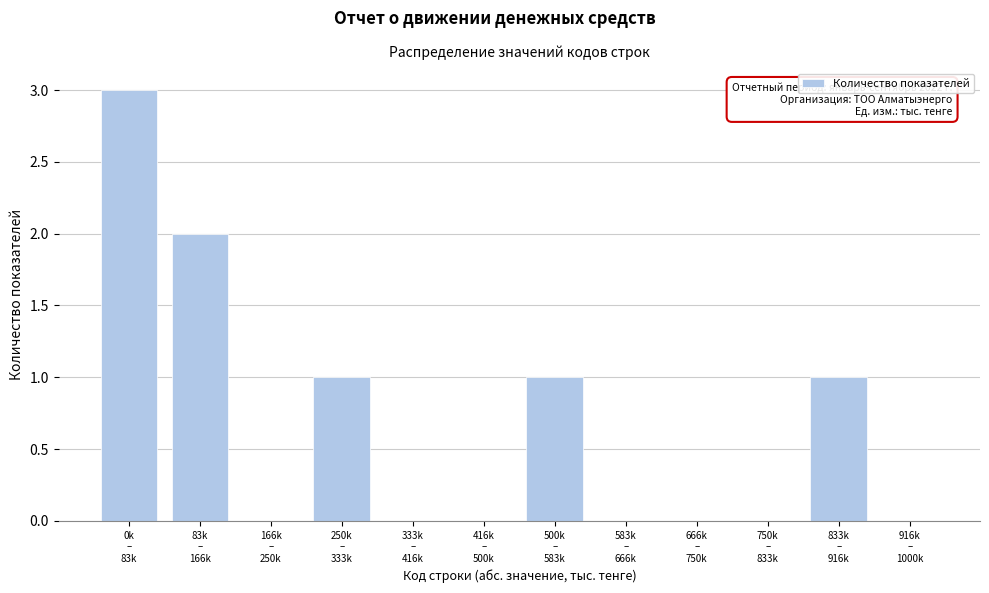

What is the sum of all values?

8